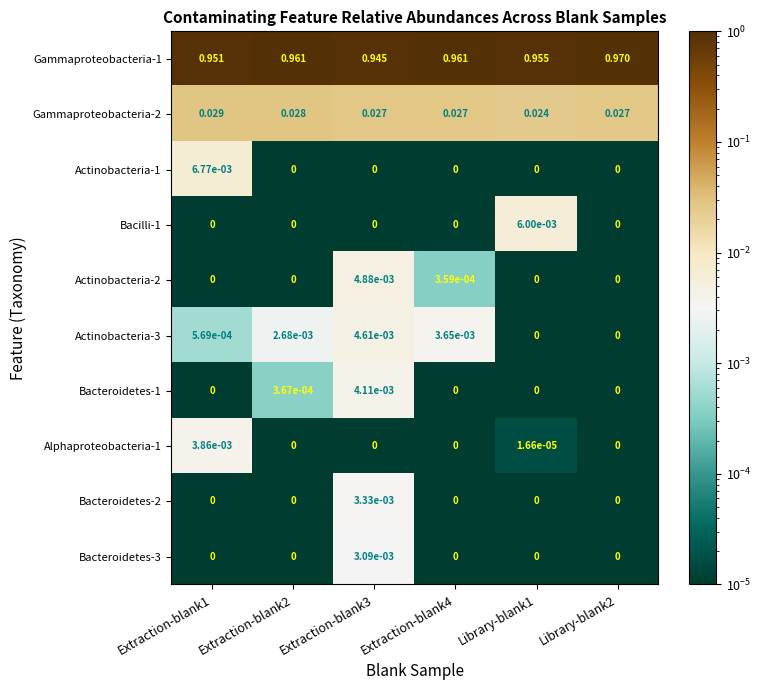

At which category does the chart reach its peak across all series?

Library-blank2